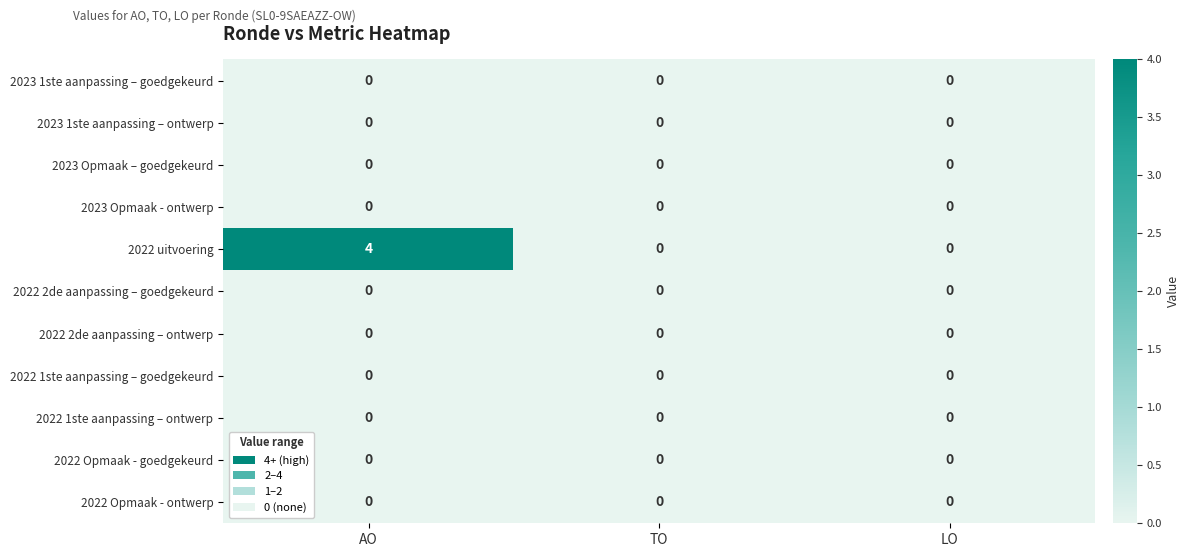

At how many categories does at least one series exceed 3?

1